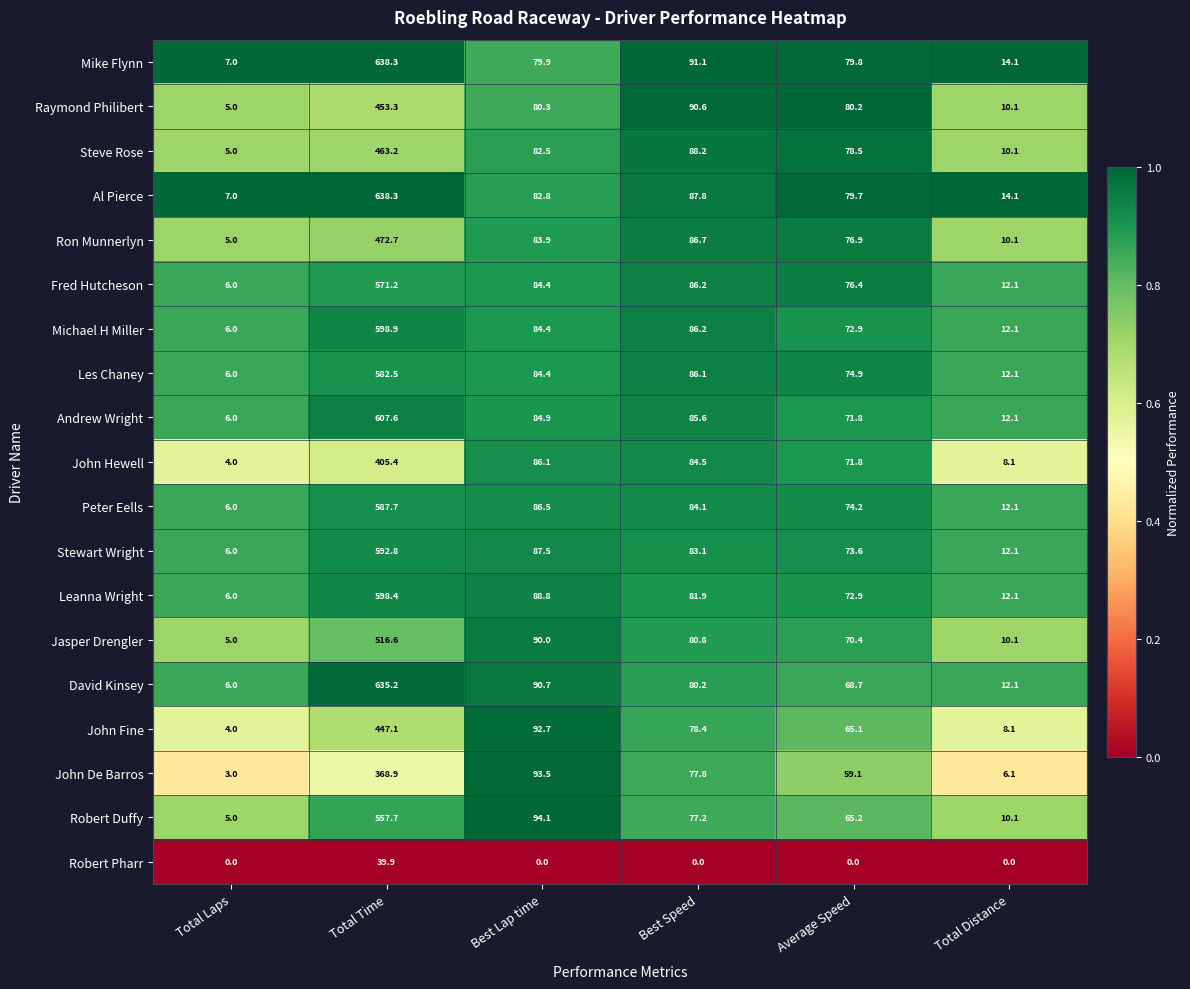

List the labels in order of John De Barros value, largest first.

Total Time, Best Lap time, Best Speed, Average Speed, Total Distance, Total Laps